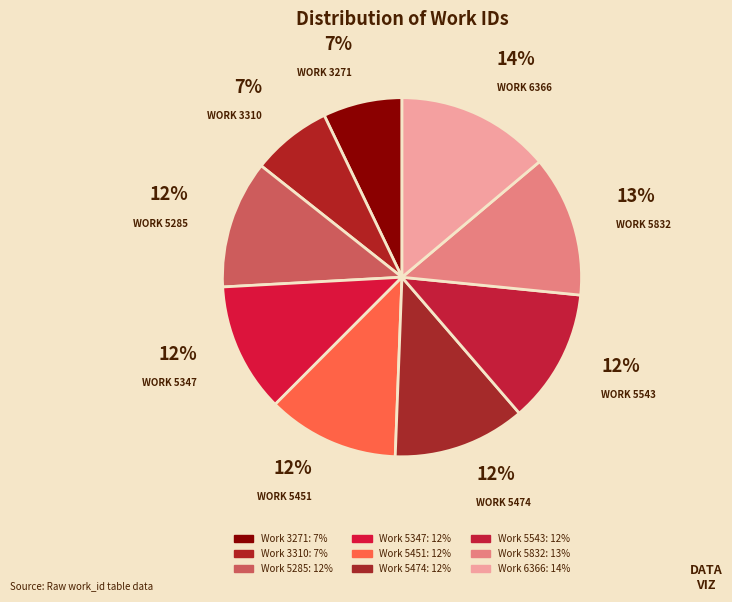

To the nearest percent, what portion does Work 5347 represent?

12%